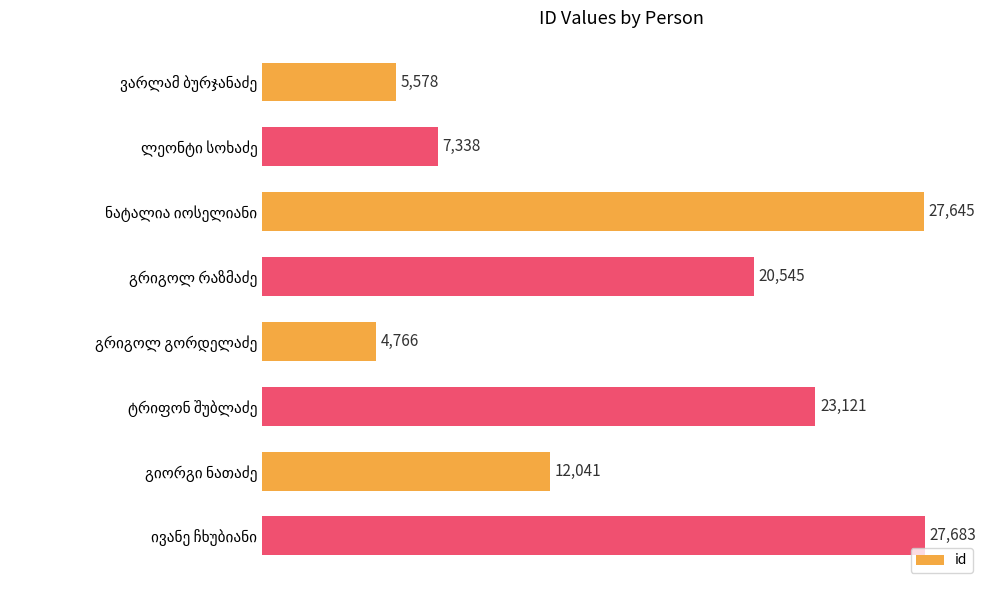

Reading top to bottom, transcribe all the data shown in this chart.

5578	7338	27645	20545	4766	23121	12041	27683